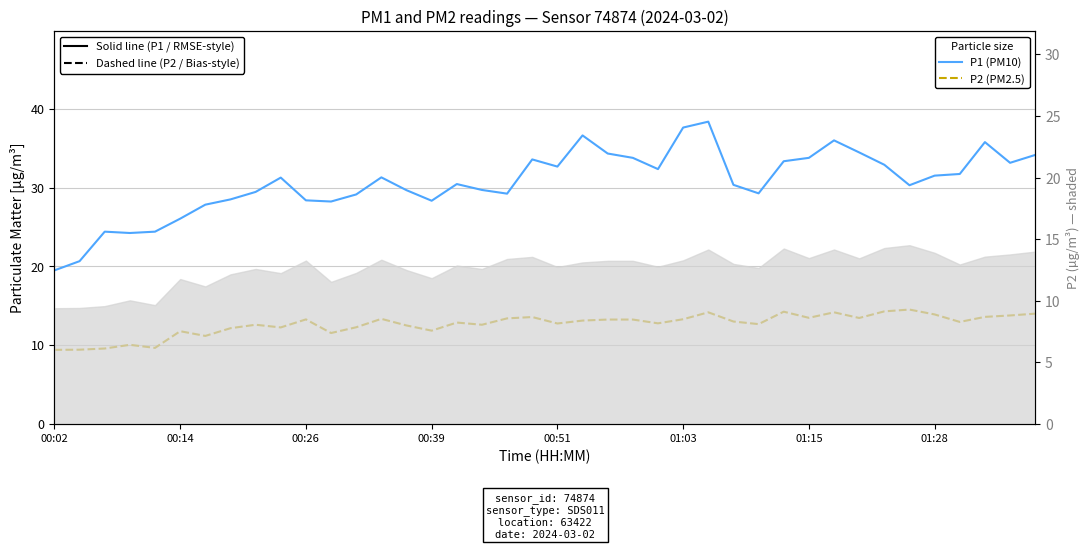

The P1 (PM10) series shows 45.6 at 12. True or false?

False